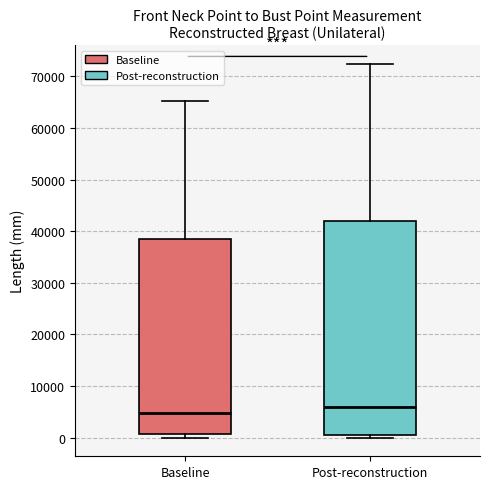

Where is the lower edge of the box for Post-reconstruction on the y-axis? The values are not printed on the chart, so give them approximately, as read against the axis.

1000